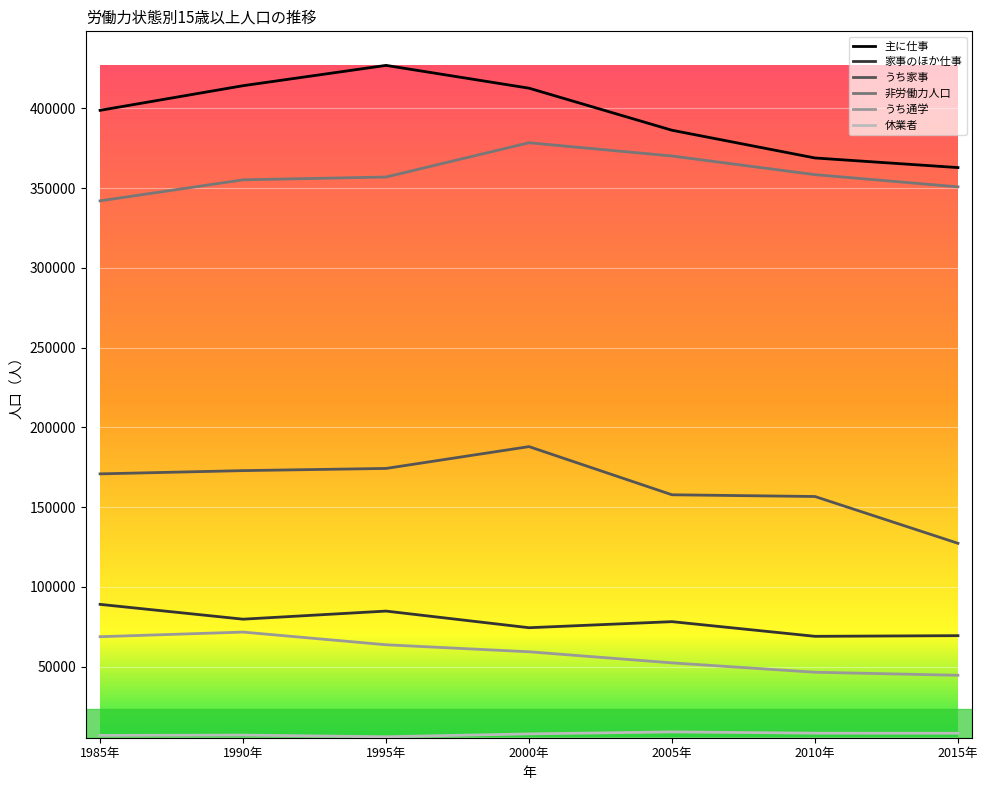

In 主に仕事, how many points are higher than both neighbors (excluding endpoints)?

1